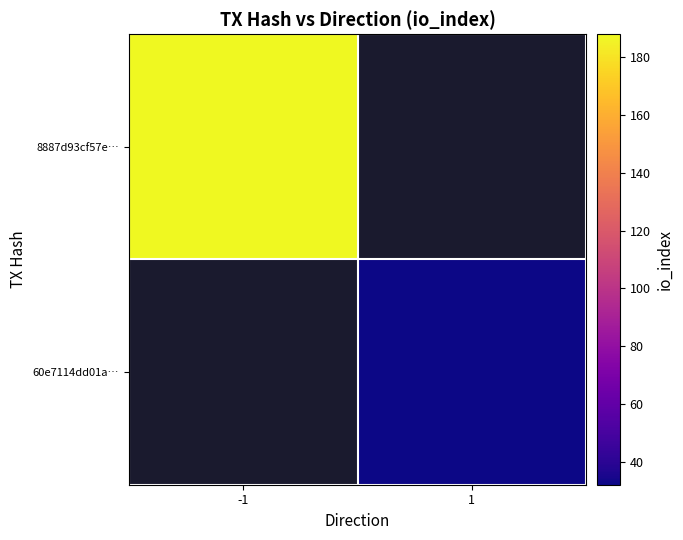

Rank the series by their maximum value, from highest to lowest.

8887d93cf57e…, 60e7114dd01a…